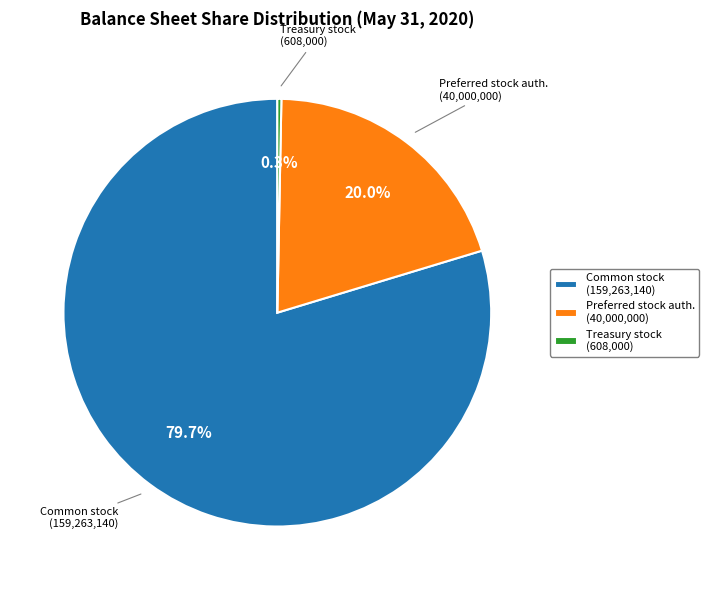

Approximately how many times larger is the value at Preferred stock auth. (40,000,000) compared to Common stock (159,263,140)?

0.3